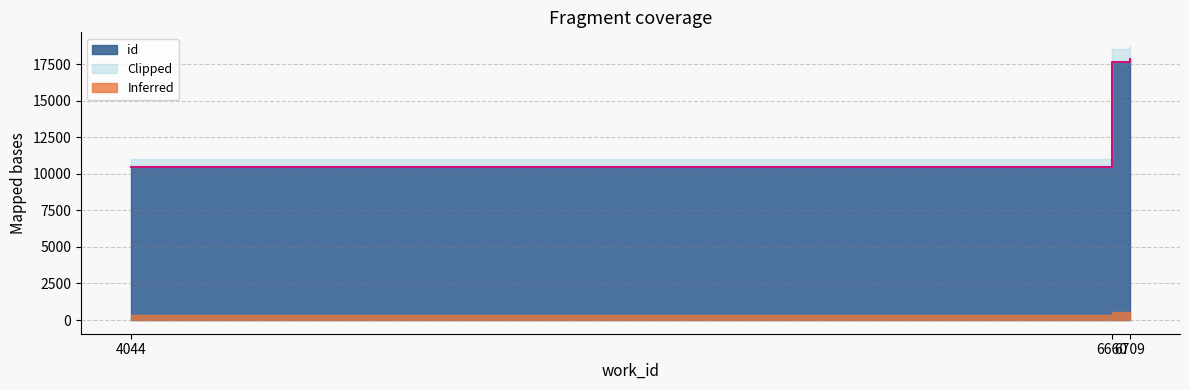

What is the difference between the values at 6709 and 4044?

7374